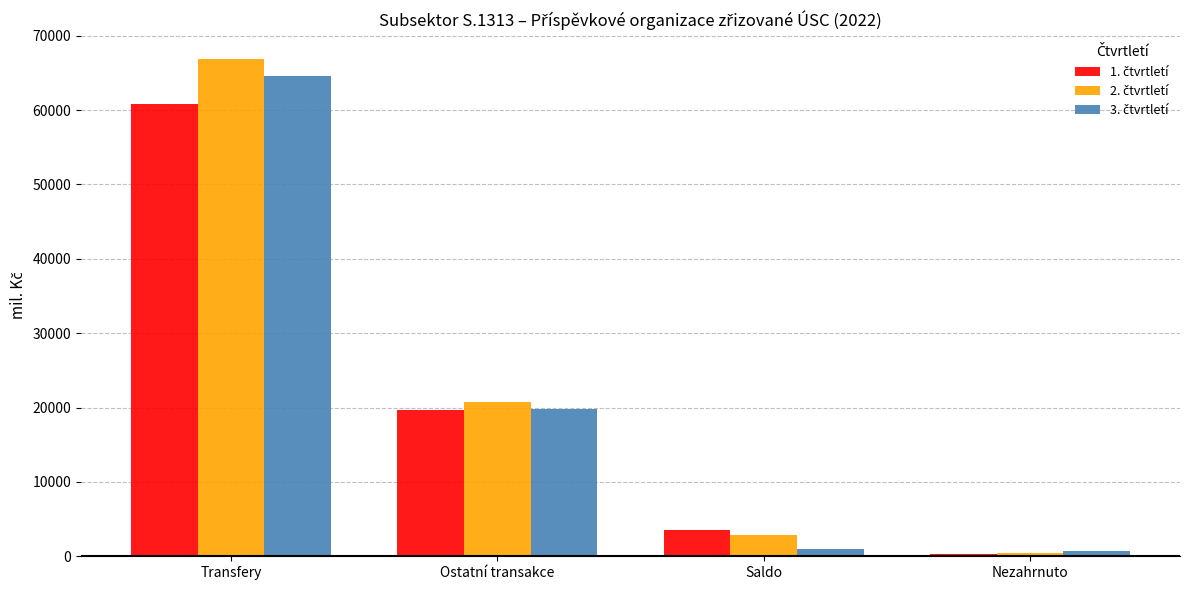

Which label corresponds to the largest value in the chart?

Transfery